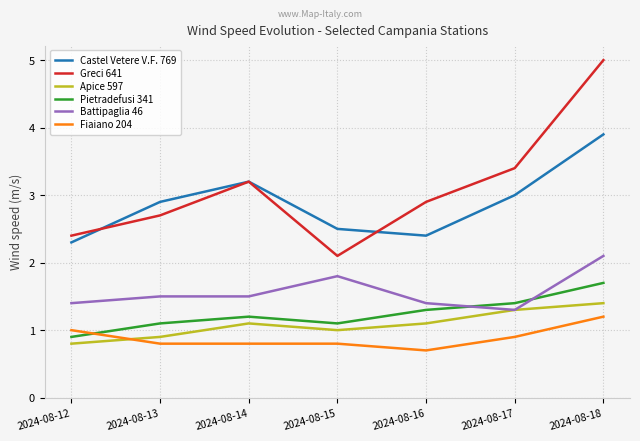

Count the Fiaiano 204 values in the range 0 to 1.

6